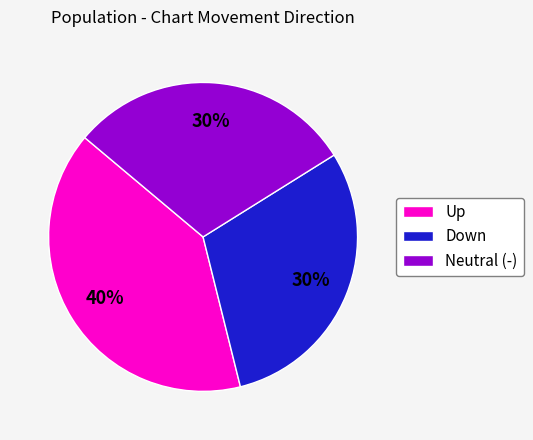

Does Up account for over 50% of the chart?

No